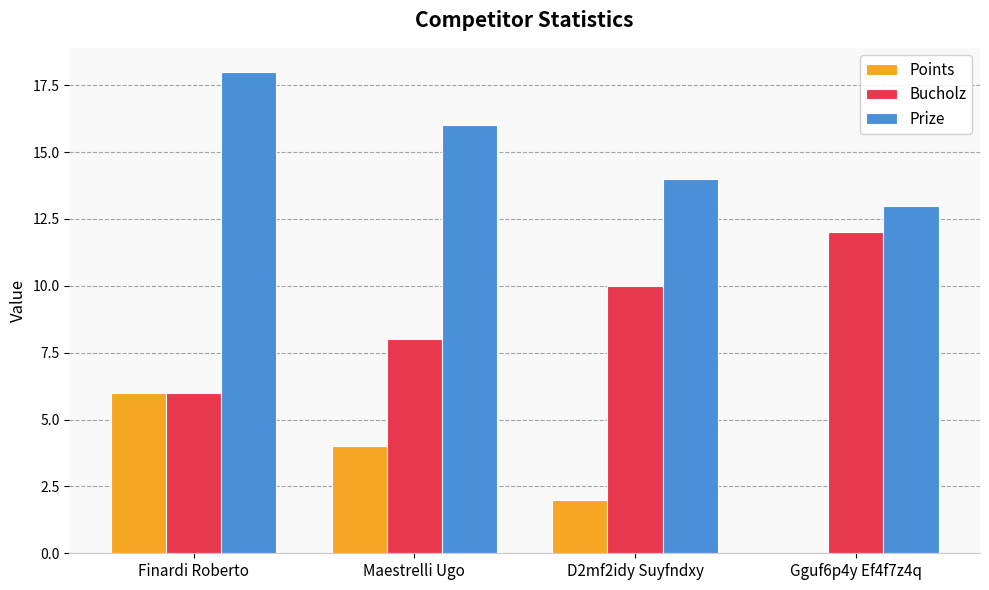

What is the approximate value of Bucholz at Finardi Roberto?

6